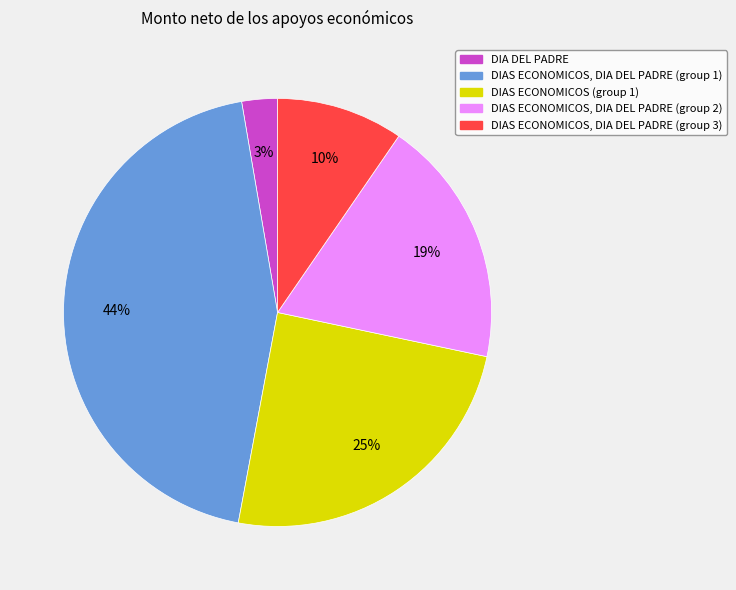

To the nearest percent, what is the average slice percentage?

20%